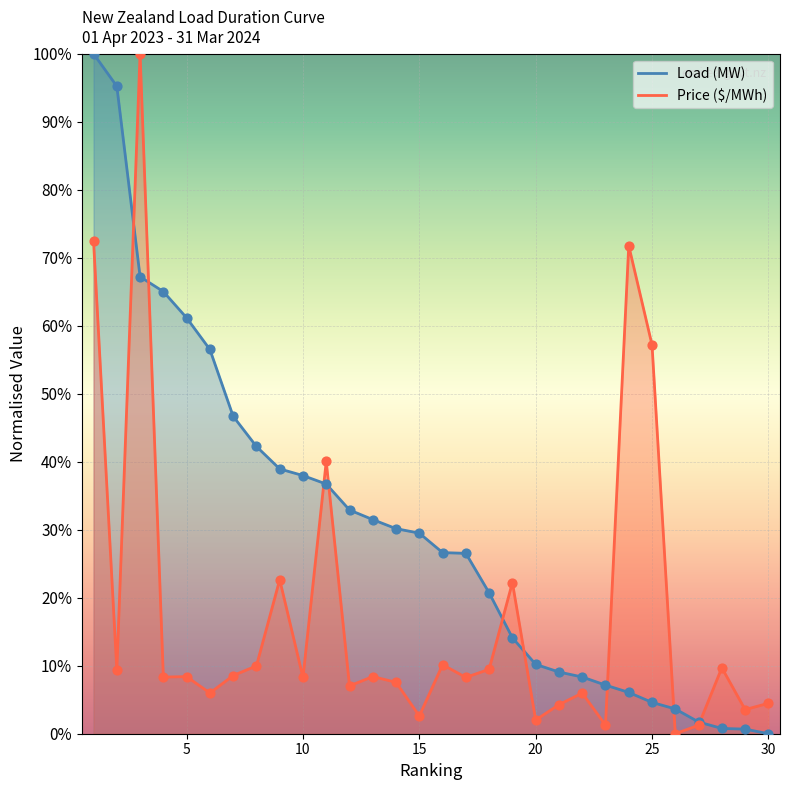

At which category is the sum across all series the highest?

1